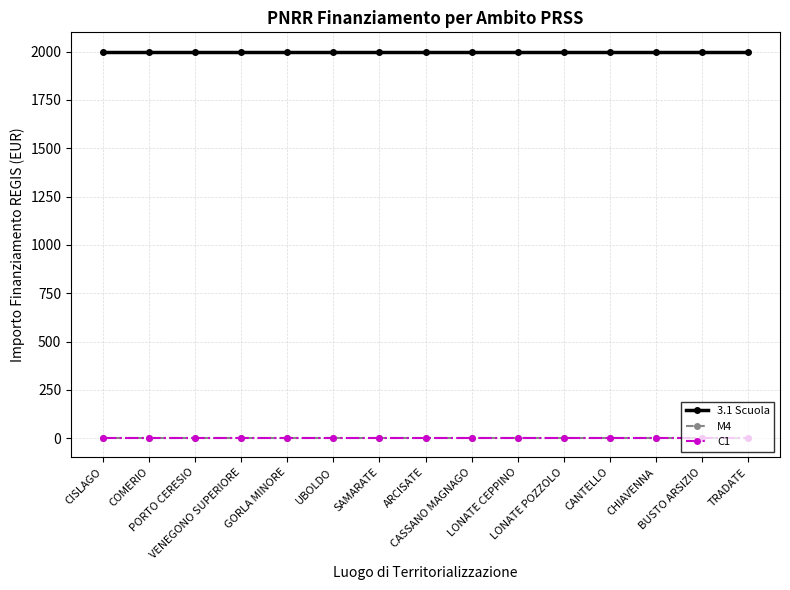

Is this an area chart (filled region under the line)?

No